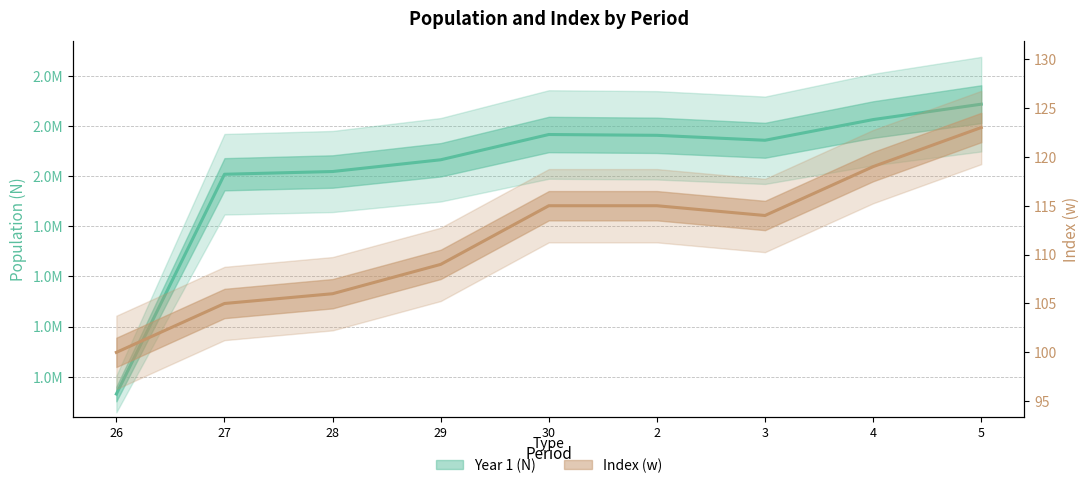

True or false: Index (w) has a value of 177 at 27.

False